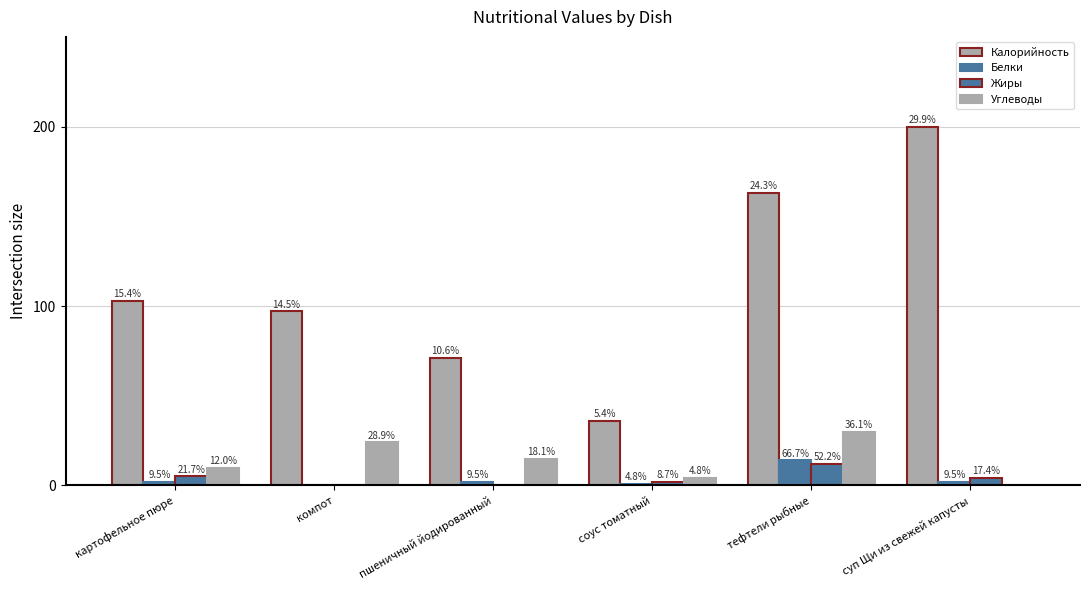

What is the total value across all series at соус томатный?

43